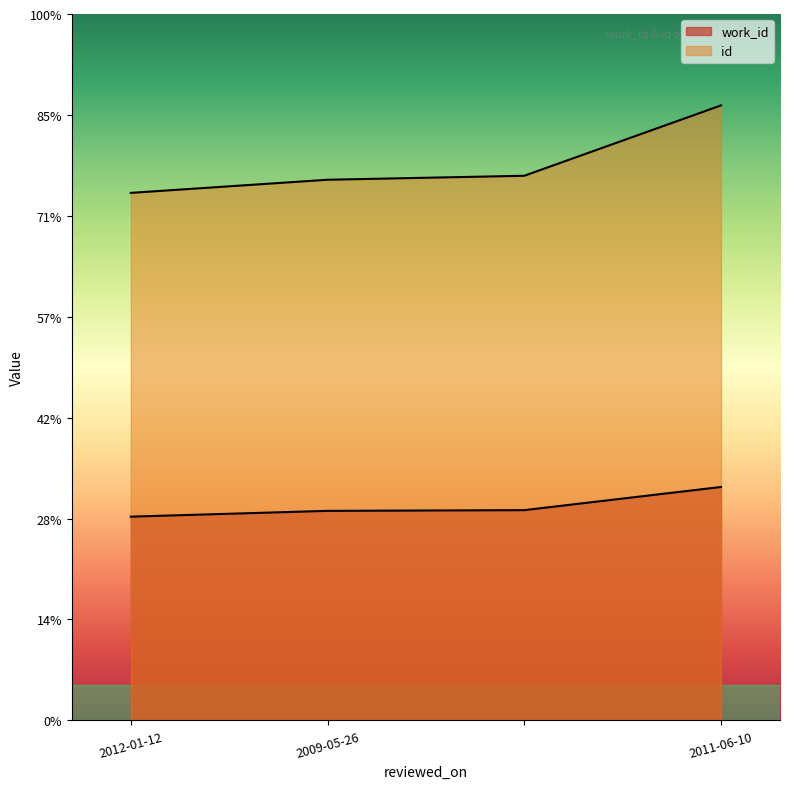

List the labels in order of id value, smallest first.

2012-01-12, 2009-05-26, , 2011-06-10